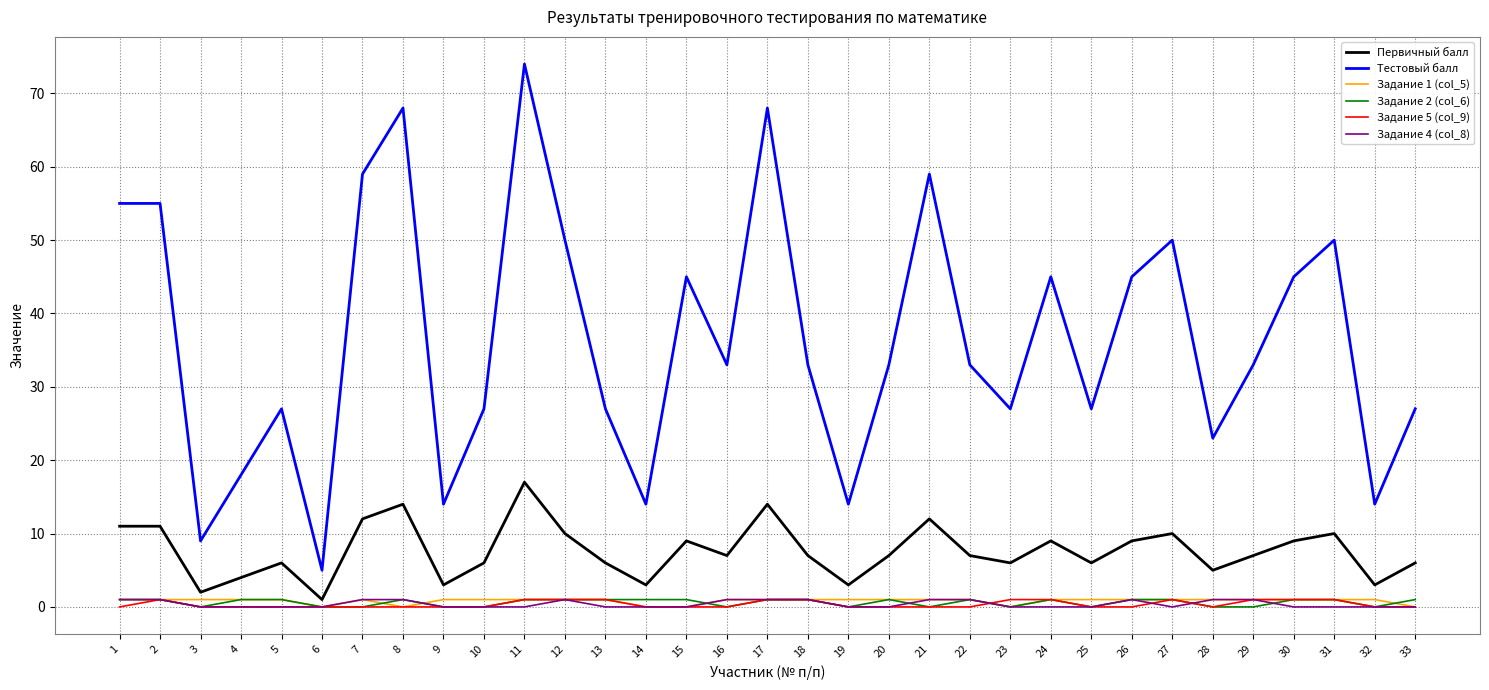

Is the value of Первичный балл at 19 greater than the value of Тестовый балл at 13?

No